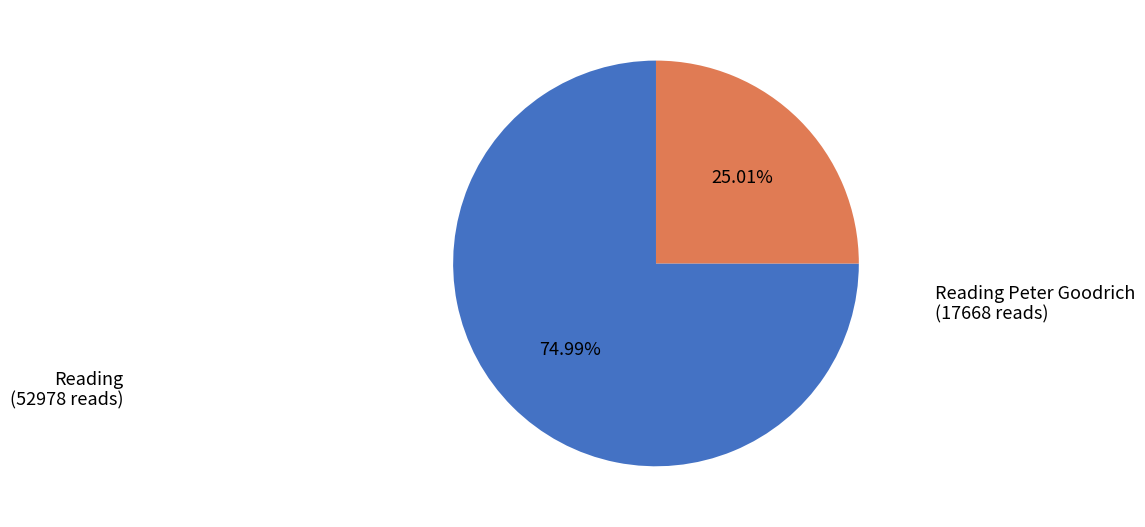

Is there a majority slice in this chart?

Yes